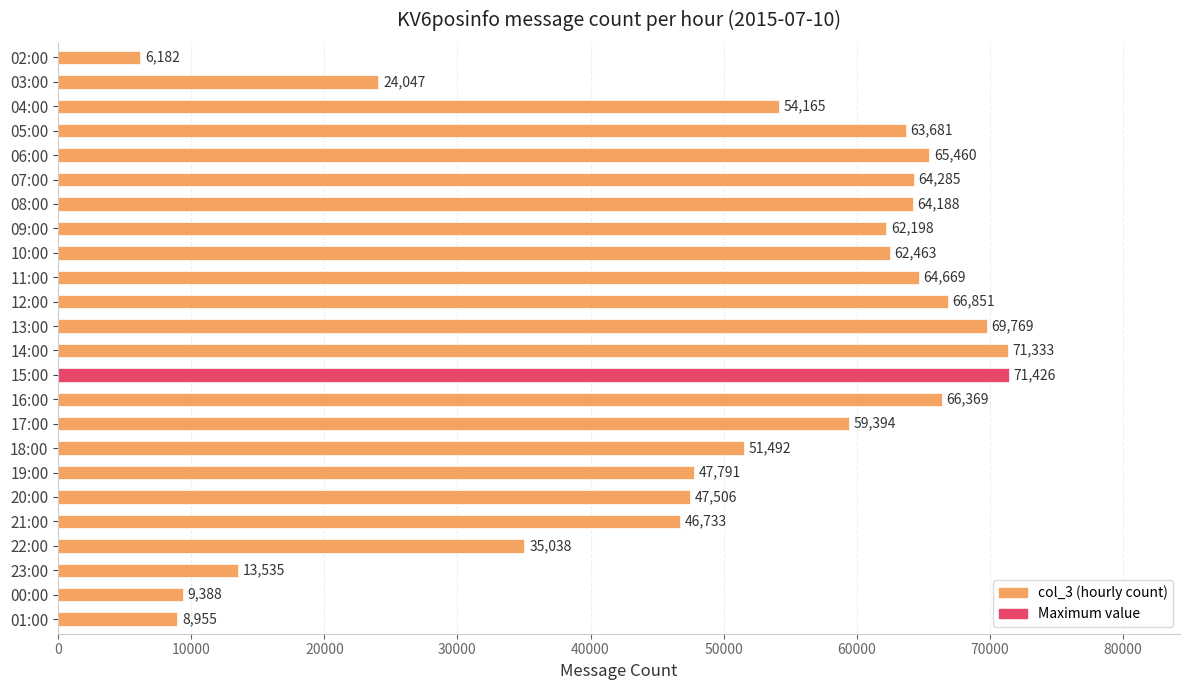

At which label is the value closest to 38804?

22:00